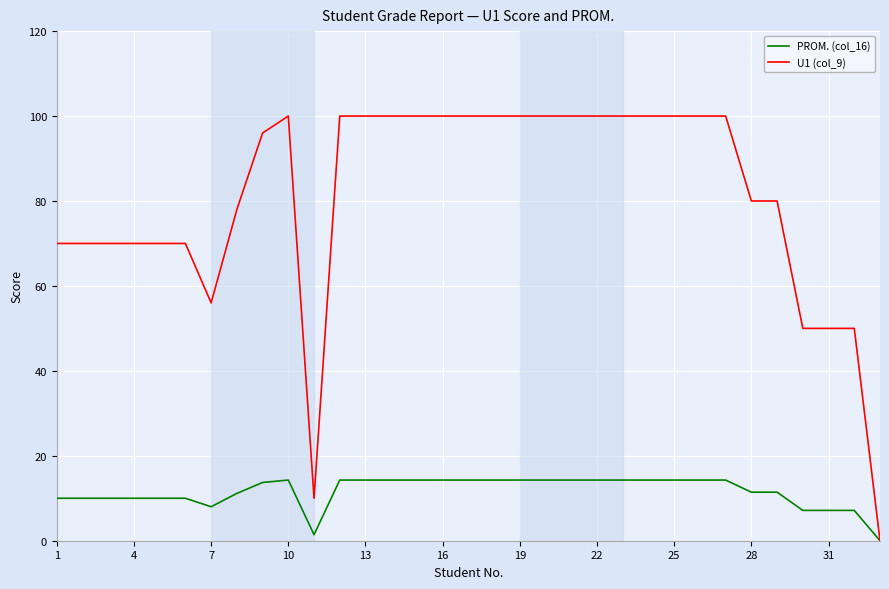

How many series are shown in this chart?

2